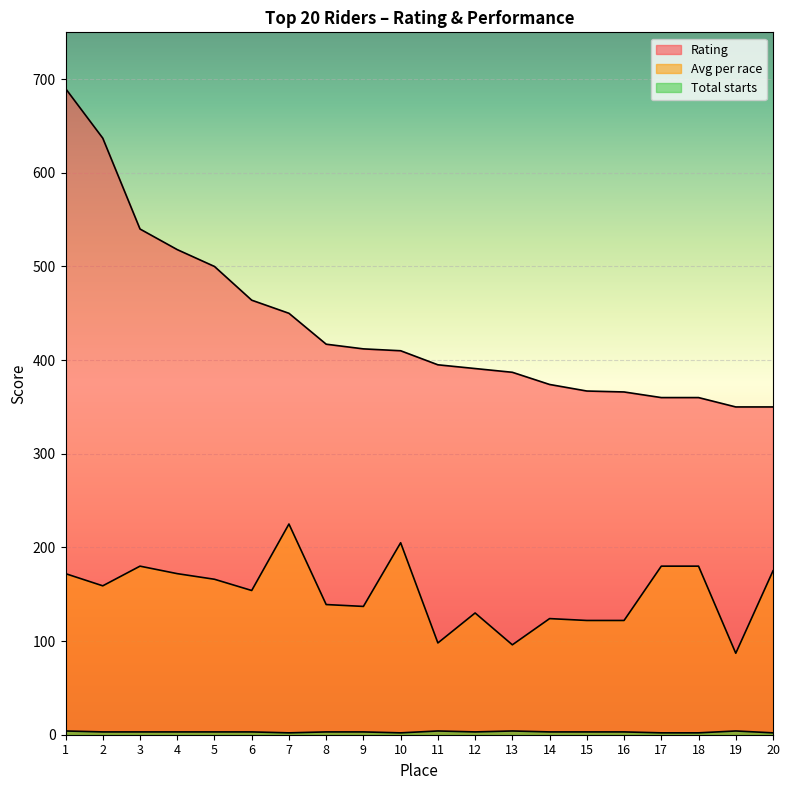

The value of Total starts at 6 is 3. True or false?

True